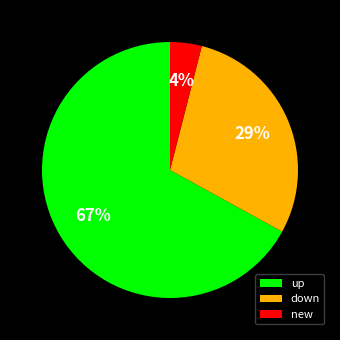

To the nearest percent, what percentage of the pie is new?

4%